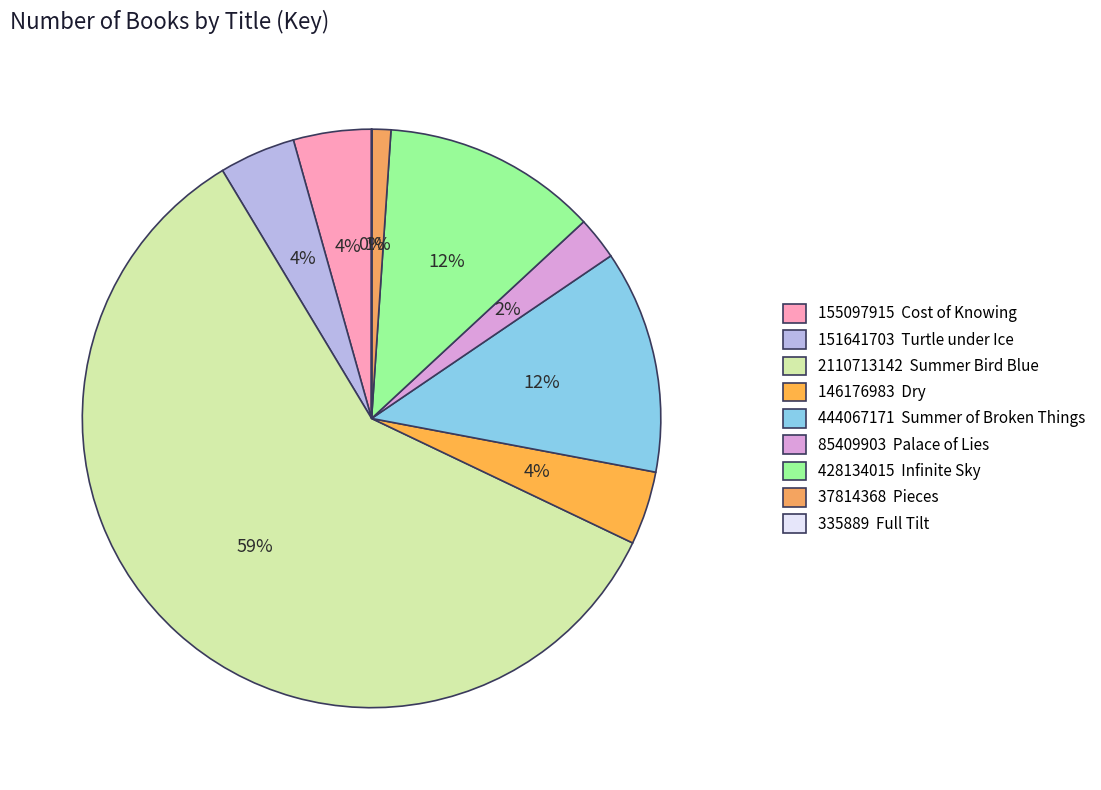

Which slice is the largest?

2110713142 Summer Bird Blue